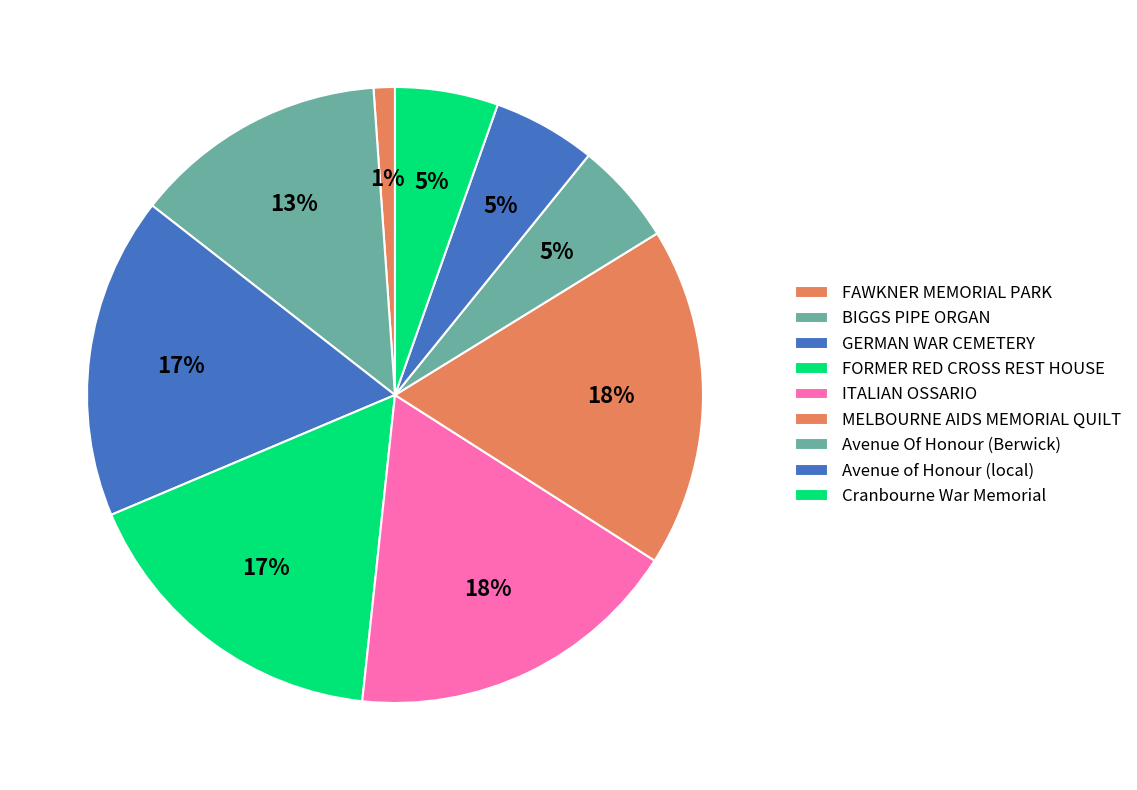

What is the ratio of the value at BIGGS PIPE ORGAN to the value at FORMER RED CROSS REST HOUSE?

0.8